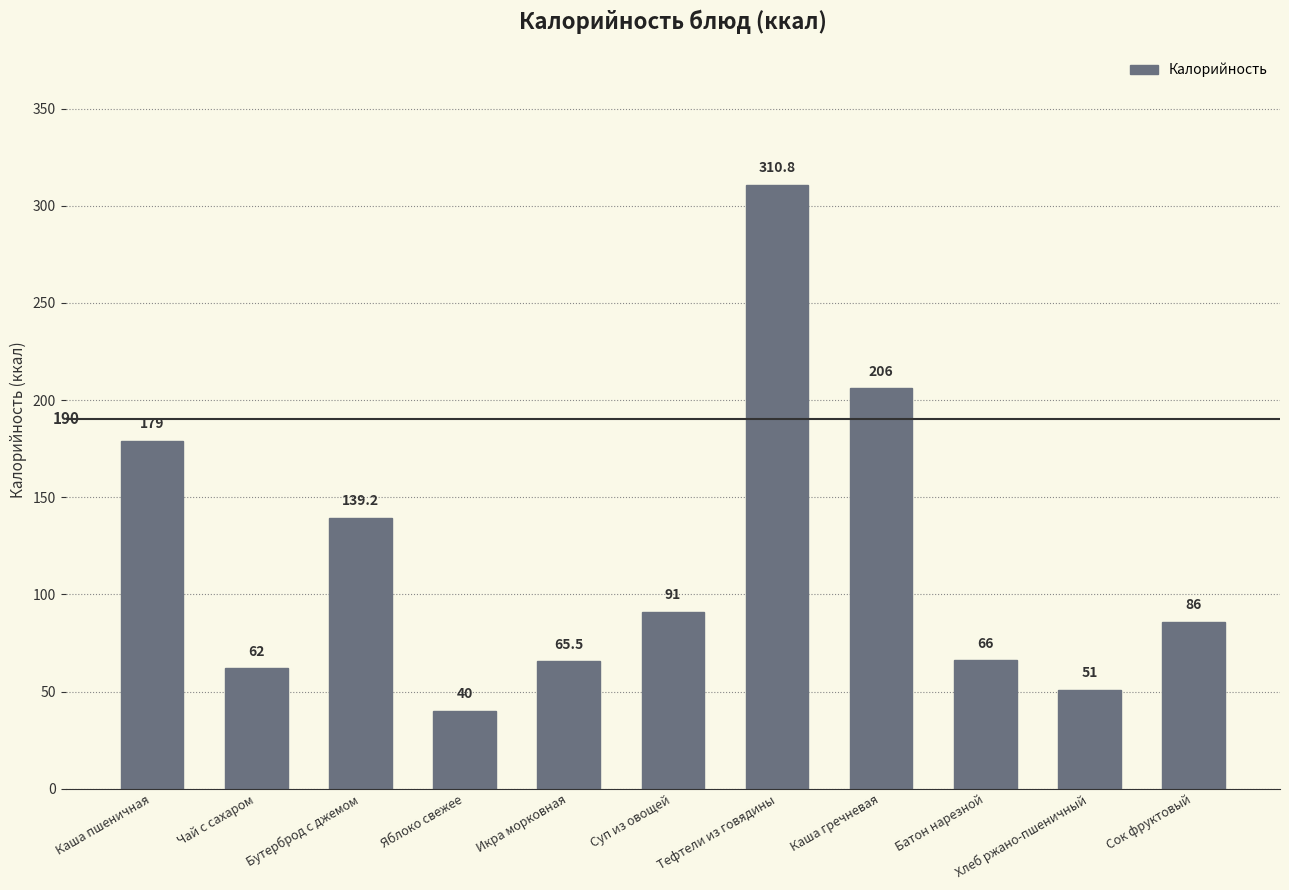

What is the average value?

117.9